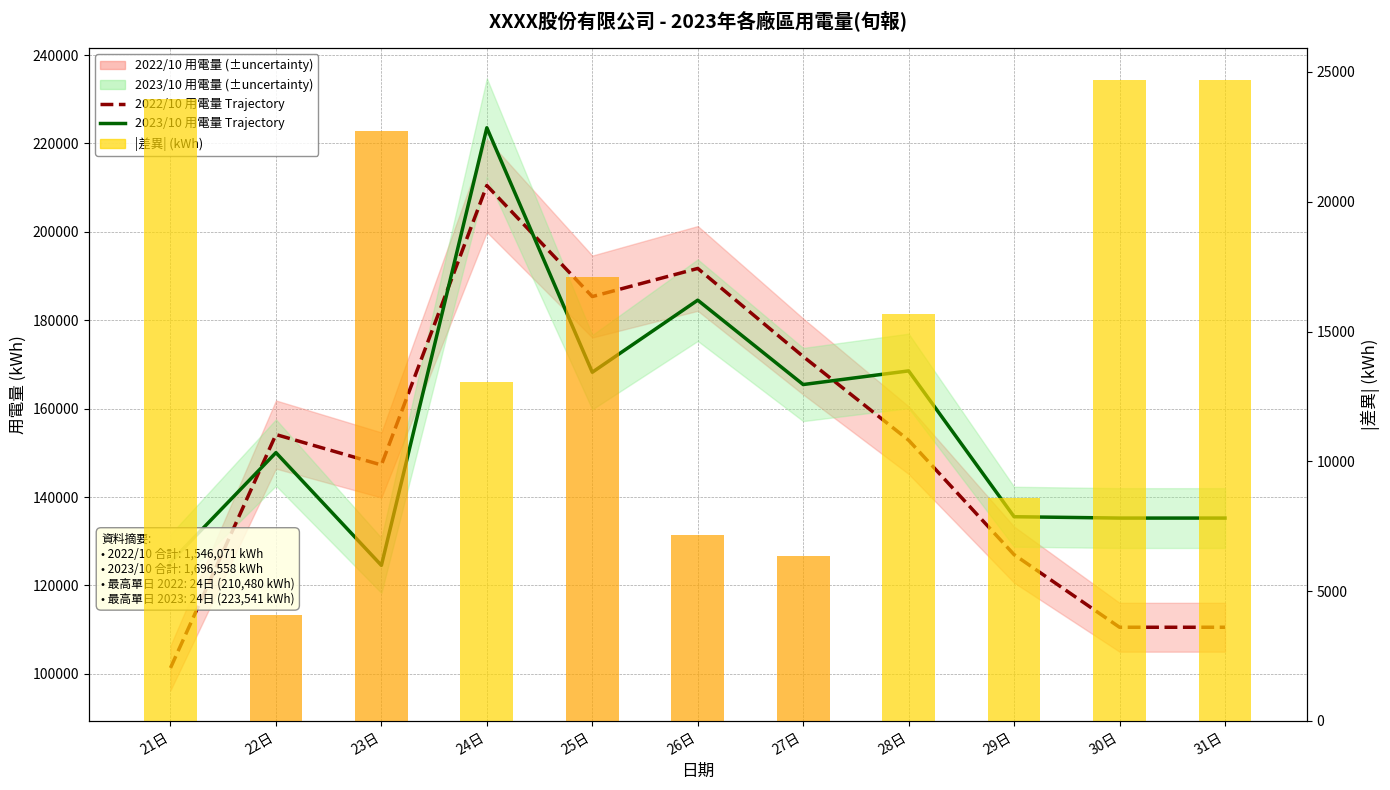

At which label does |差異| (kWh) first exceed 15676?

21日